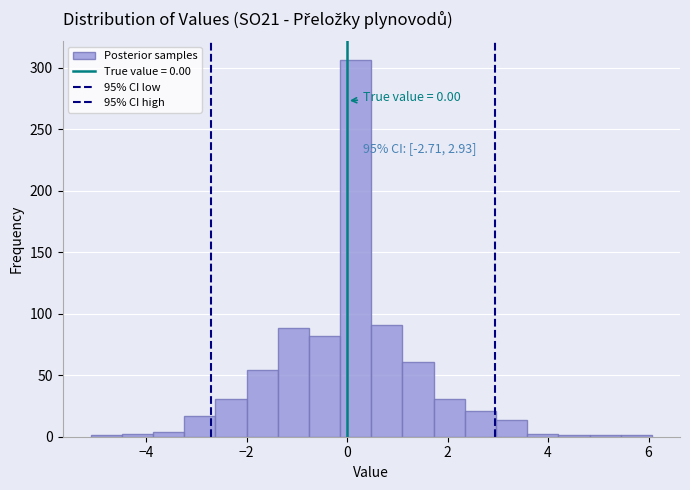

Around what value on the x-axis is the tallest bar? Give the approximate position of its centre, as read against the axis.

0.2